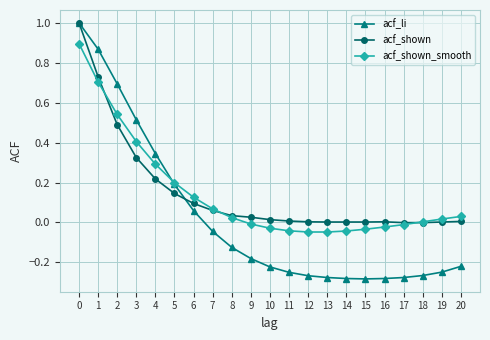

After their last crossing, which series has the higher values: acf_li or acf_shown_smooth?

acf_shown_smooth